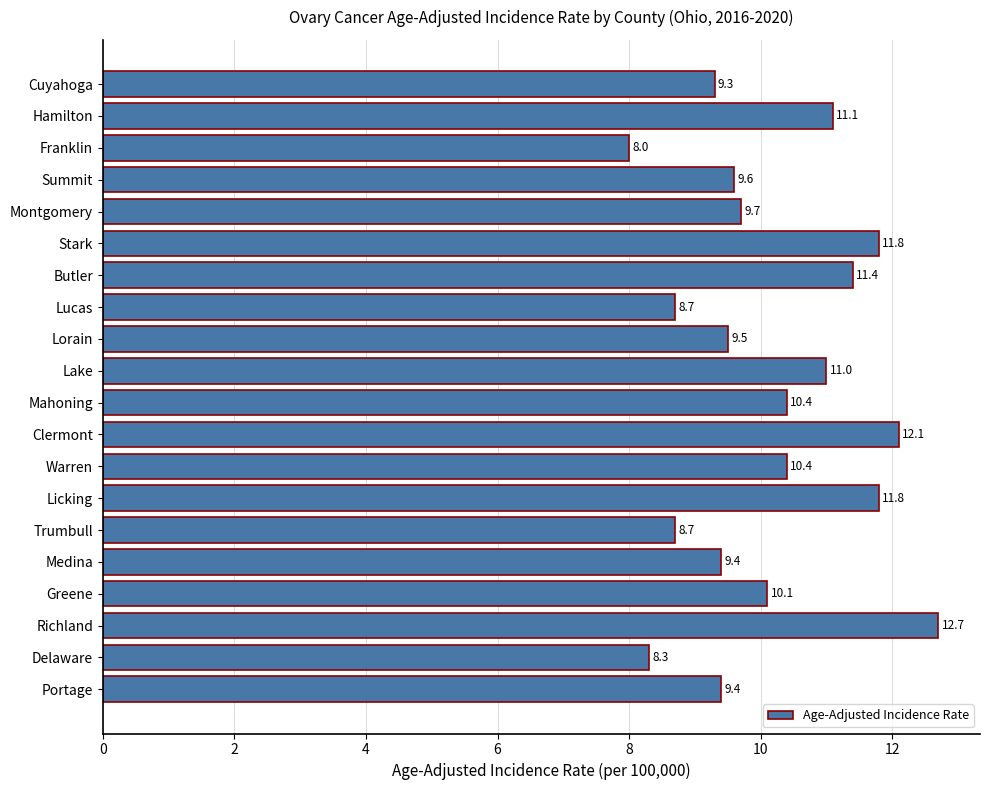

What is the approximate value at Greene?

10.1